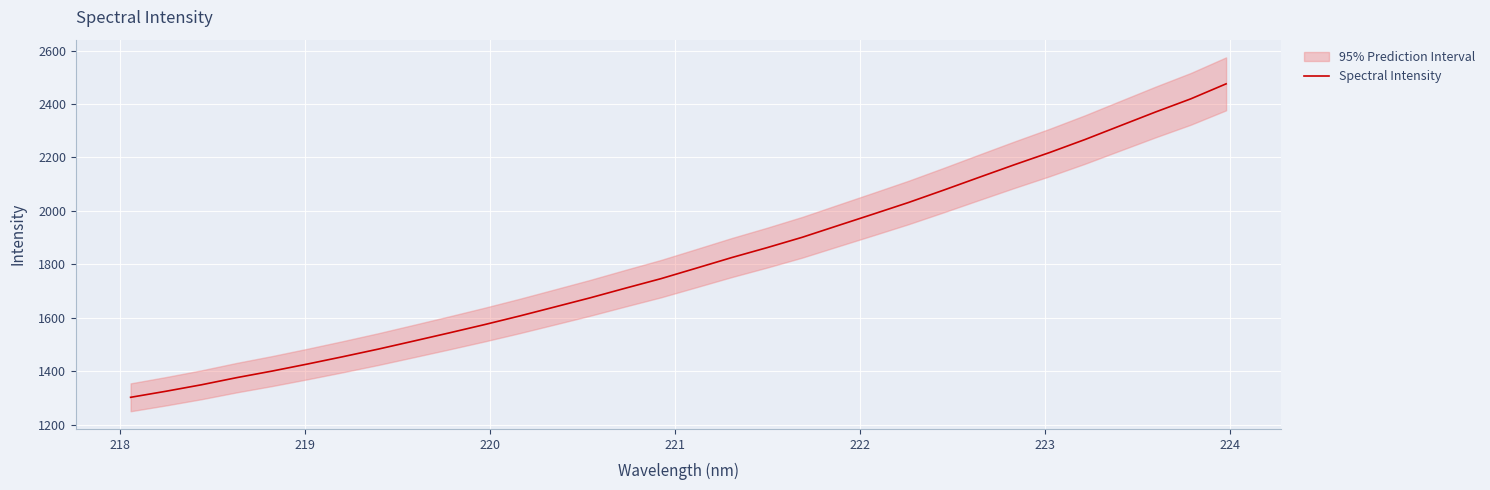

True or false: the data has more than 1 interior local peaks.

False